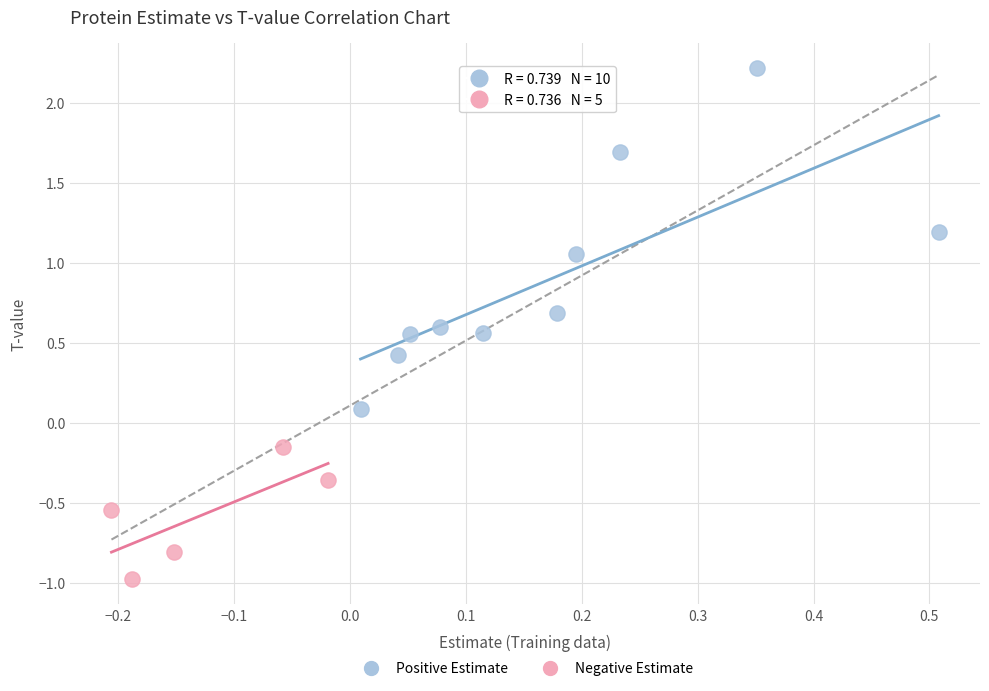

Which series reaches the minimum Y coordinate?

Negative Estimate